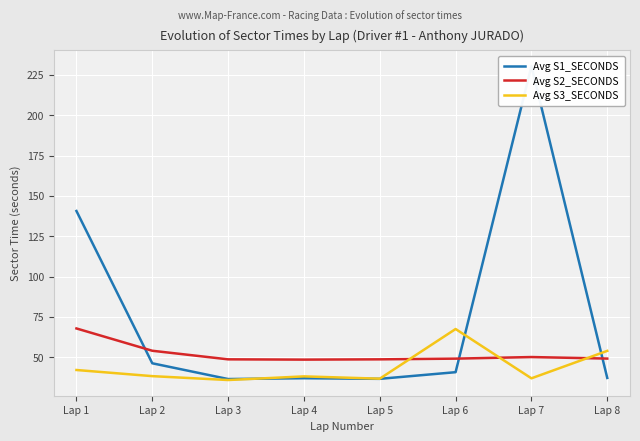

What is the smallest value displayed?

36.0